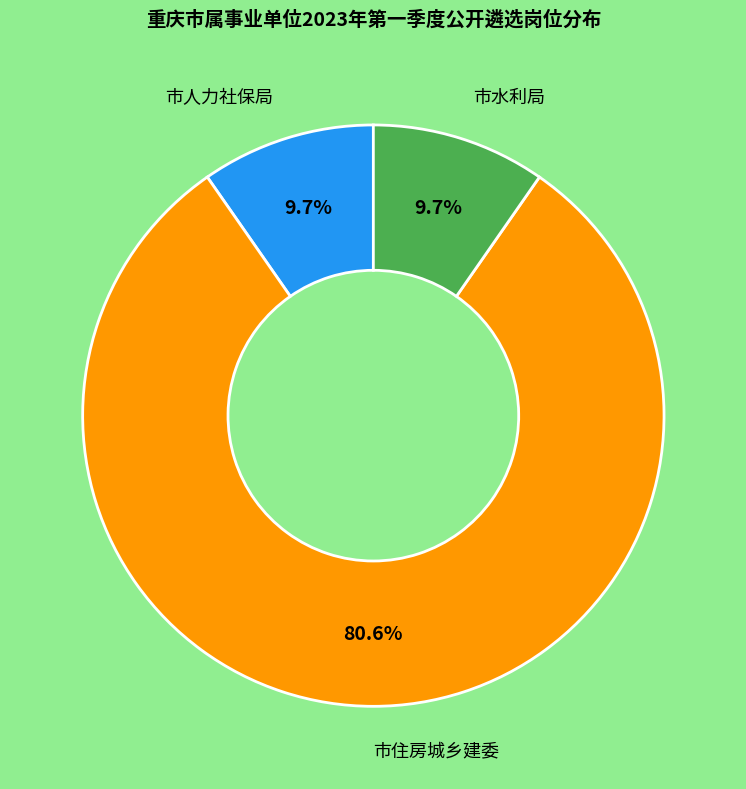

Does any single category account for the majority?

Yes